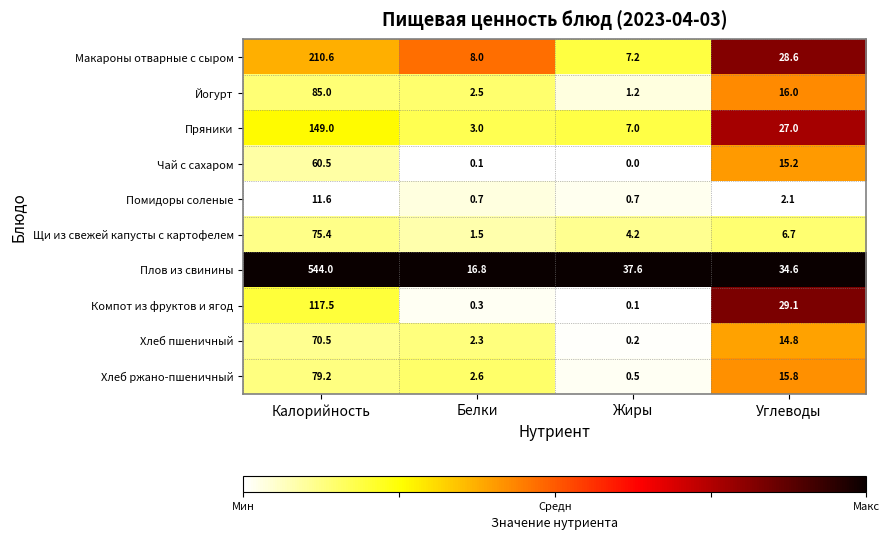

What is the total value across all series at Жиры?

58.7